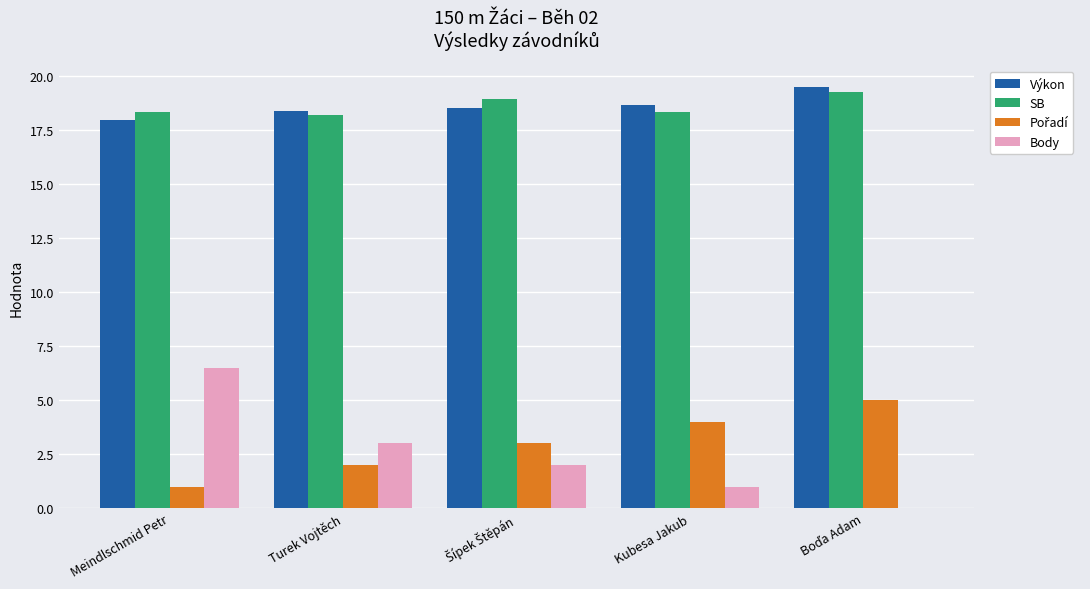

How many series are shown in this chart?

4